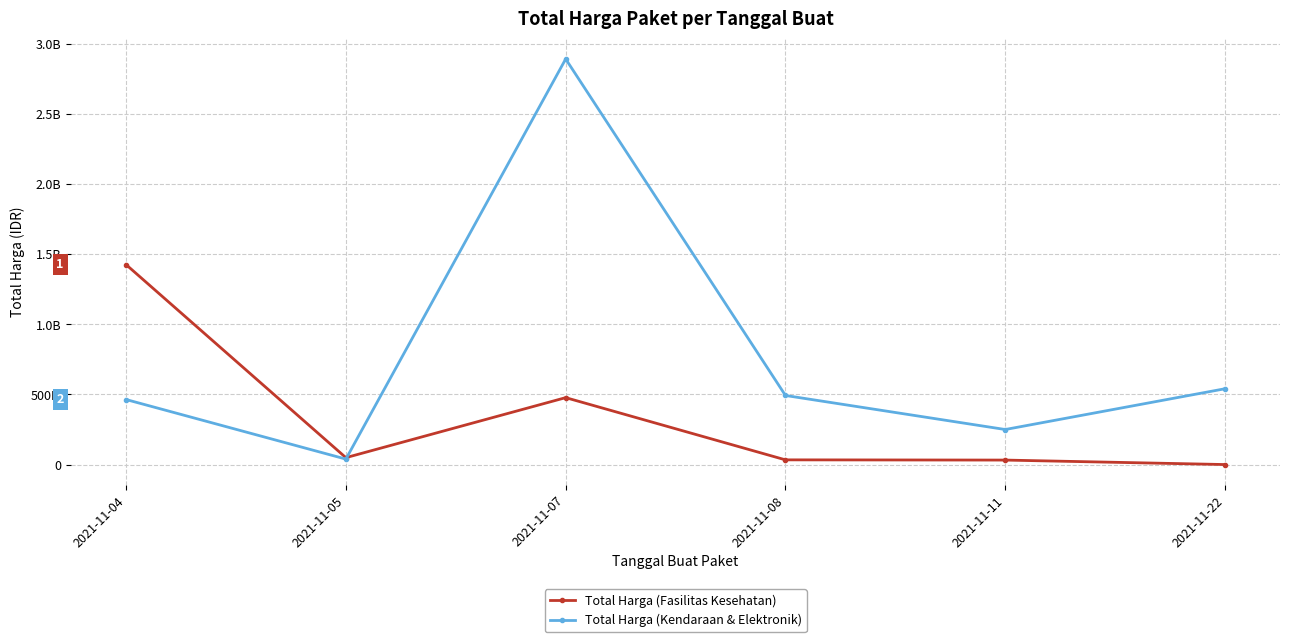

What are all the series names shown in the legend?

Total Harga (Fasilitas Kesehatan), Total Harga (Kendaraan & Elektronik)